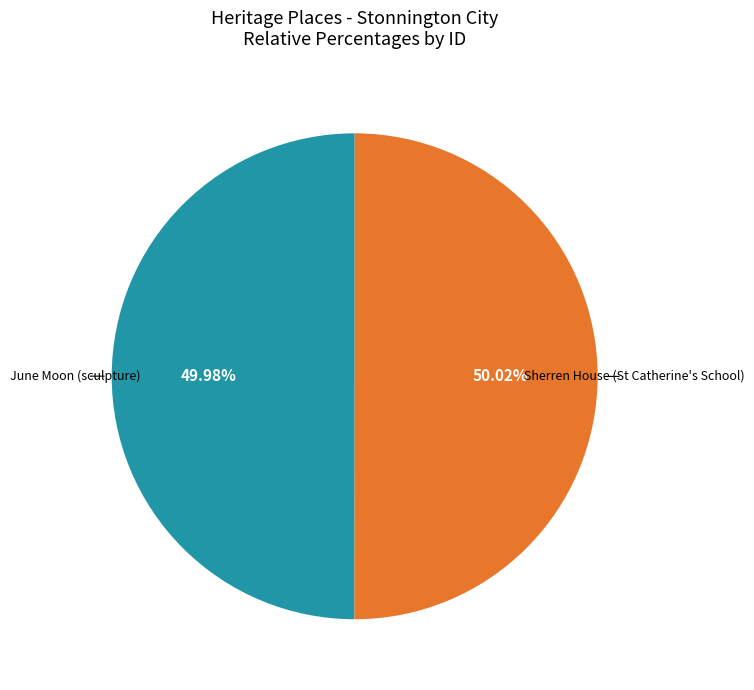

Combined, do Sherren House (St Catherine's School) and June Moon (sculpture) account for over 50%?

Yes